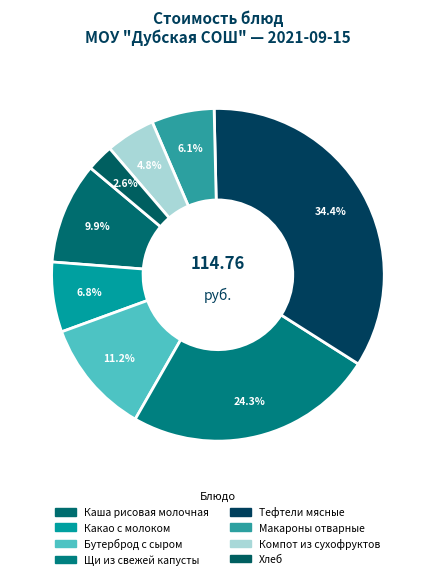

To the nearest percent, what percentage of the pie is Щи из свежей капусты?

24%